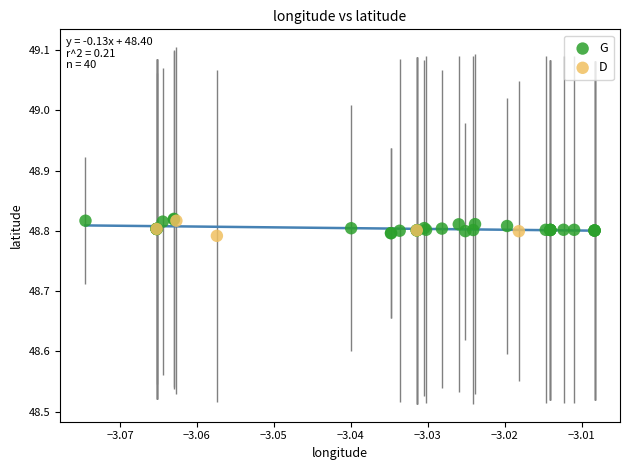

What are all the series names shown in the legend?

G, D